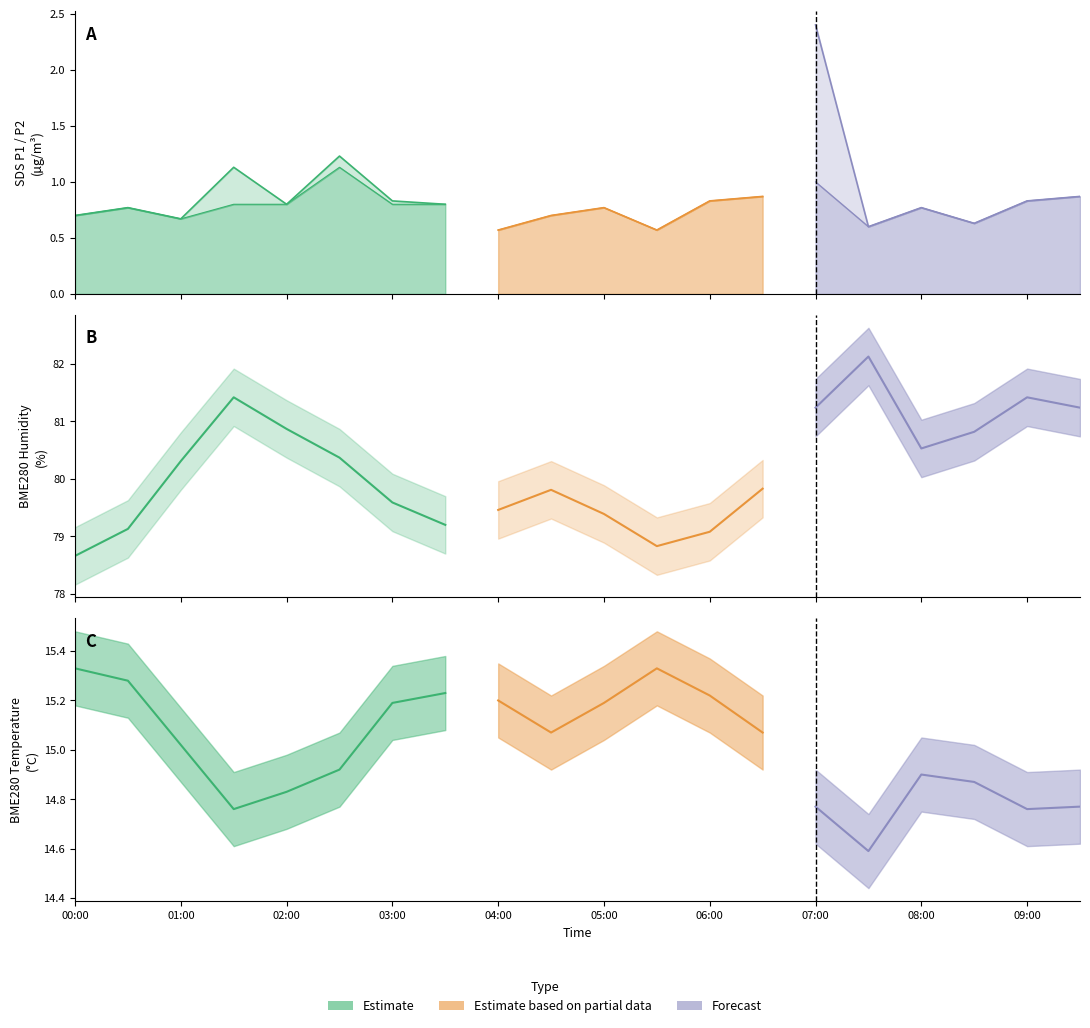

The value of BME280_temperature at 19 is 14.8. True or false?

True